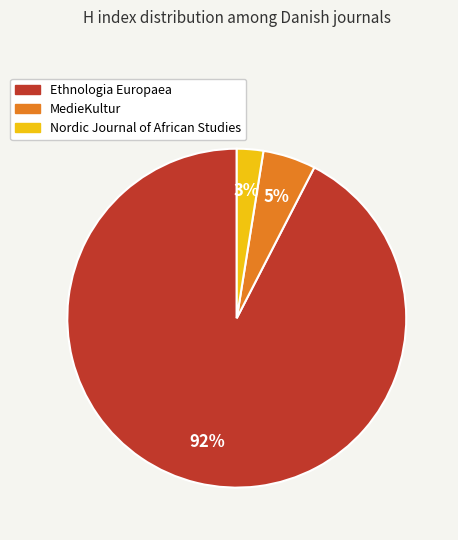

Is there a majority slice in this chart?

Yes